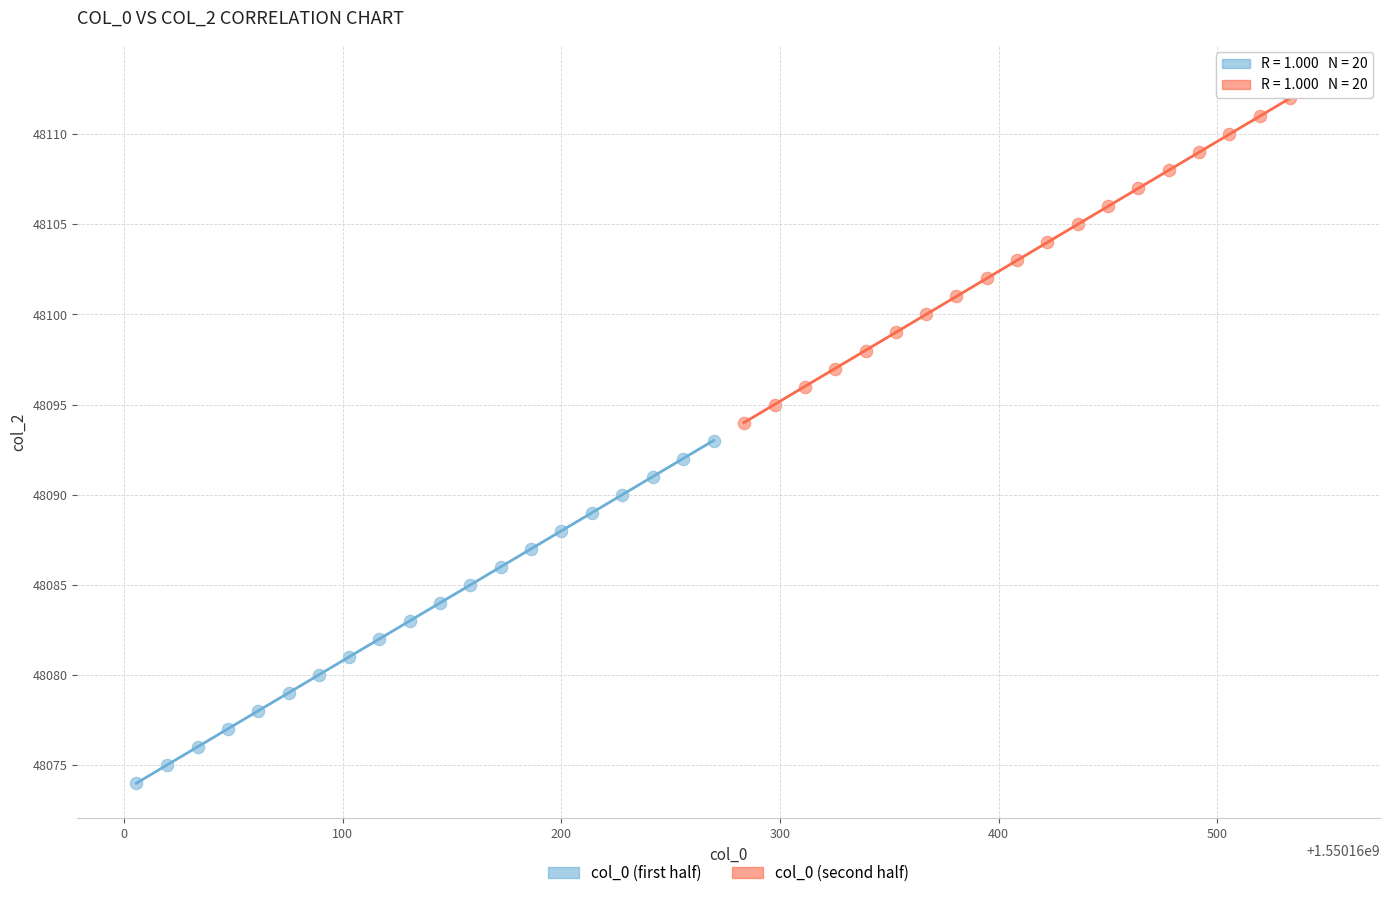

Which series reaches the minimum Y coordinate?

col_0 (first half)